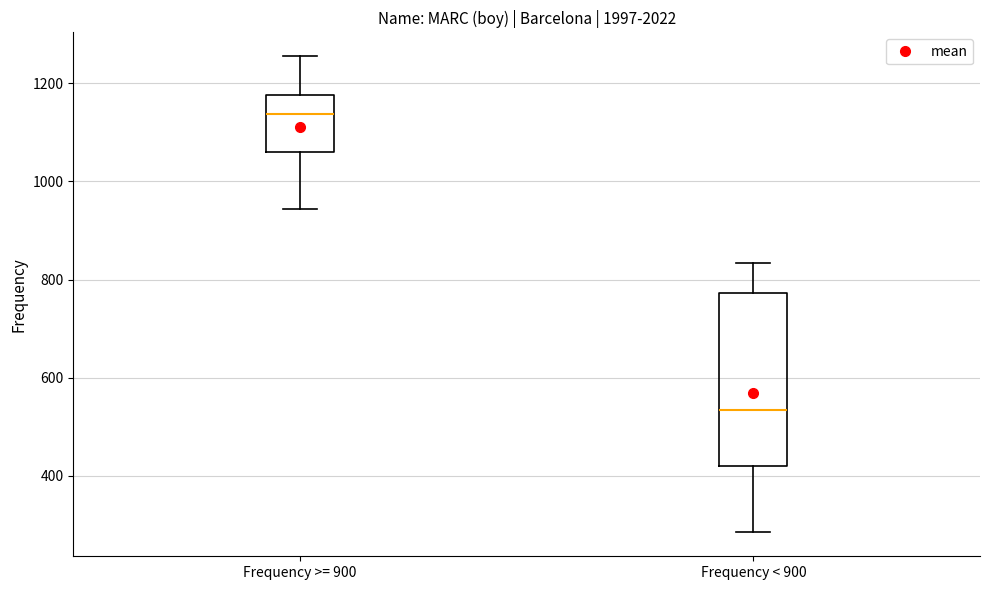

Reading left to right, read every box against the y-axis: the position of its median line, the range the box covers, and the ends of its whiskers. The values are not printed on the chart, so give them approximately, as read against the axis.

Frequency >= 900: median 1140, box 1060 to 1180, whiskers 940 to 1260
Frequency < 900: median 540, box 420 to 780, whiskers 280 to 840